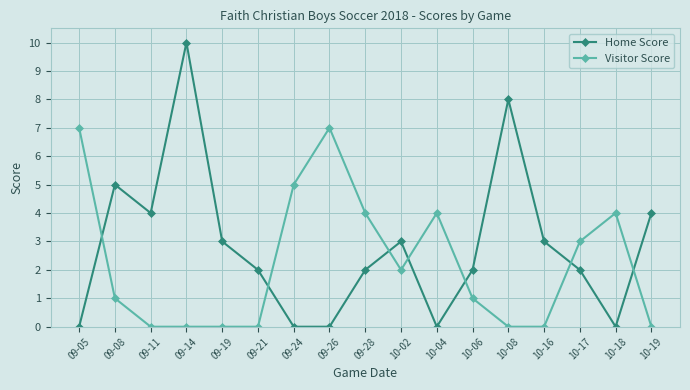

Rank the series by their maximum value, from lowest to highest.

Visitor Score, Home Score